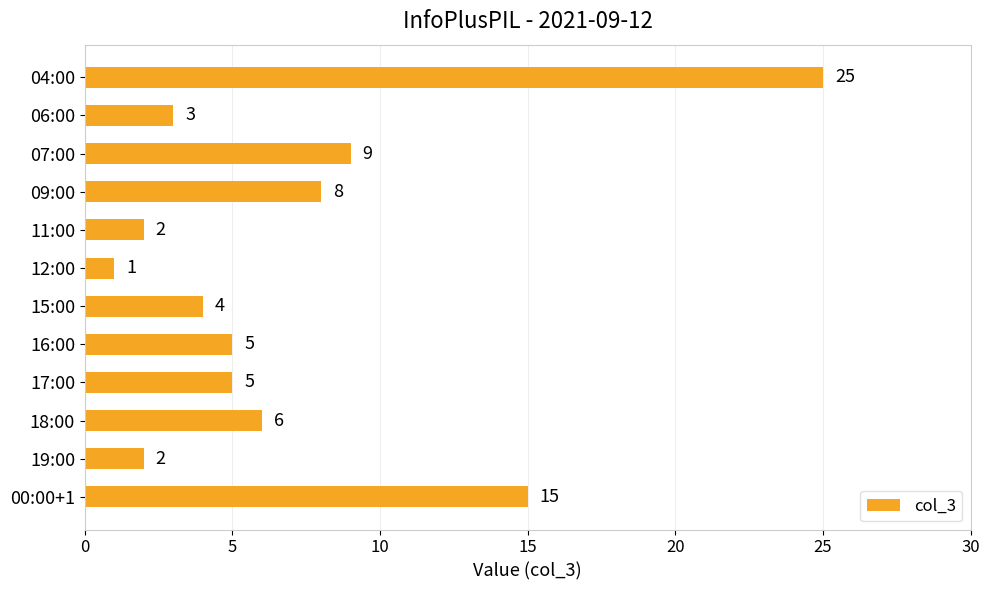

Which label corresponds to the smallest value in the chart?

12:00